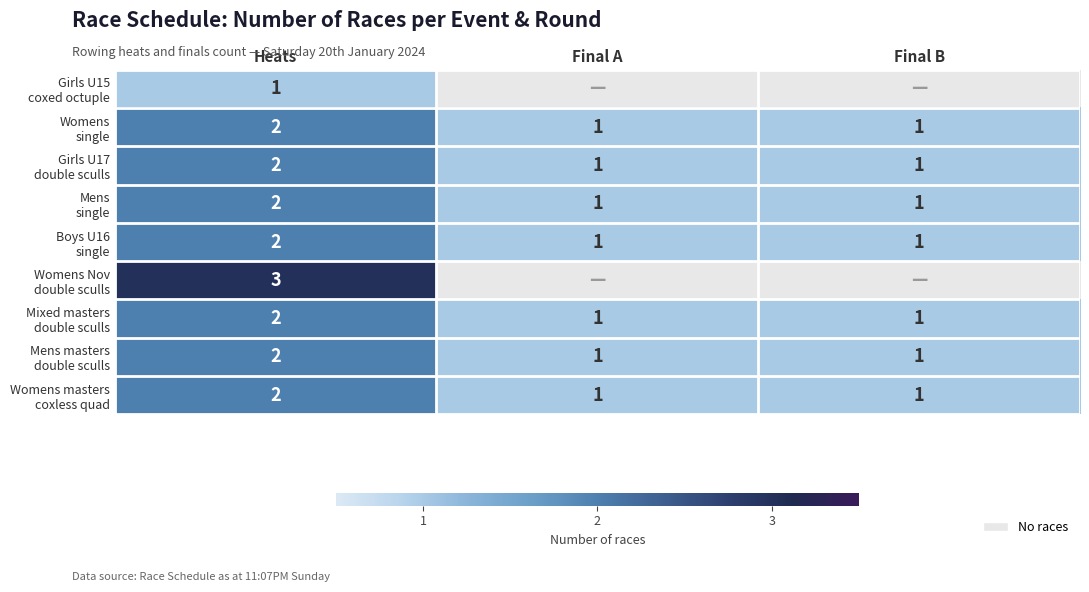

Rank the categories by Mens masters double sculls value from lowest to highest.

Final A, Final B, Heats